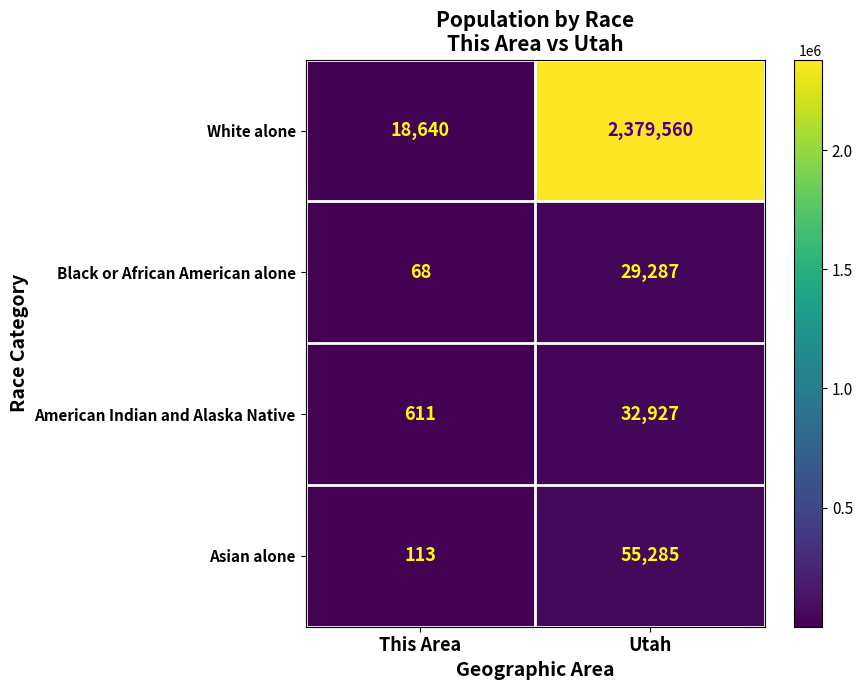

What is the highest value of the Black or African American alone series?

29287